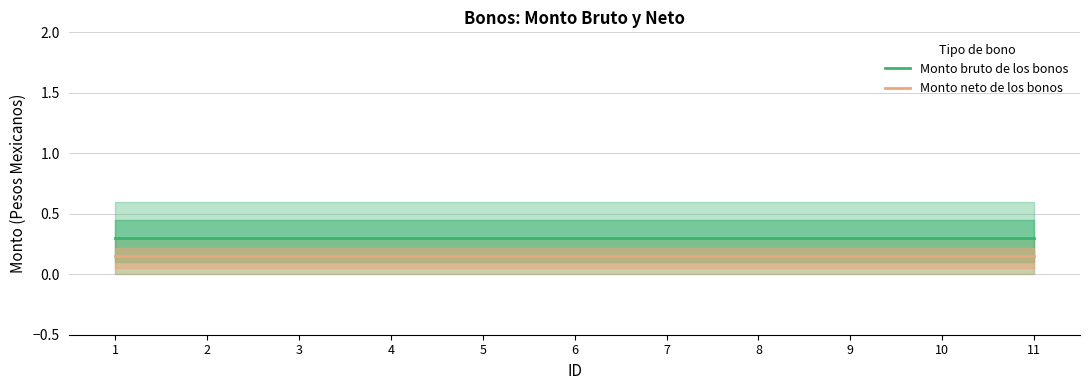

What is the value of the Monto neto de los bonos point at the 3rd from the left?

0.1